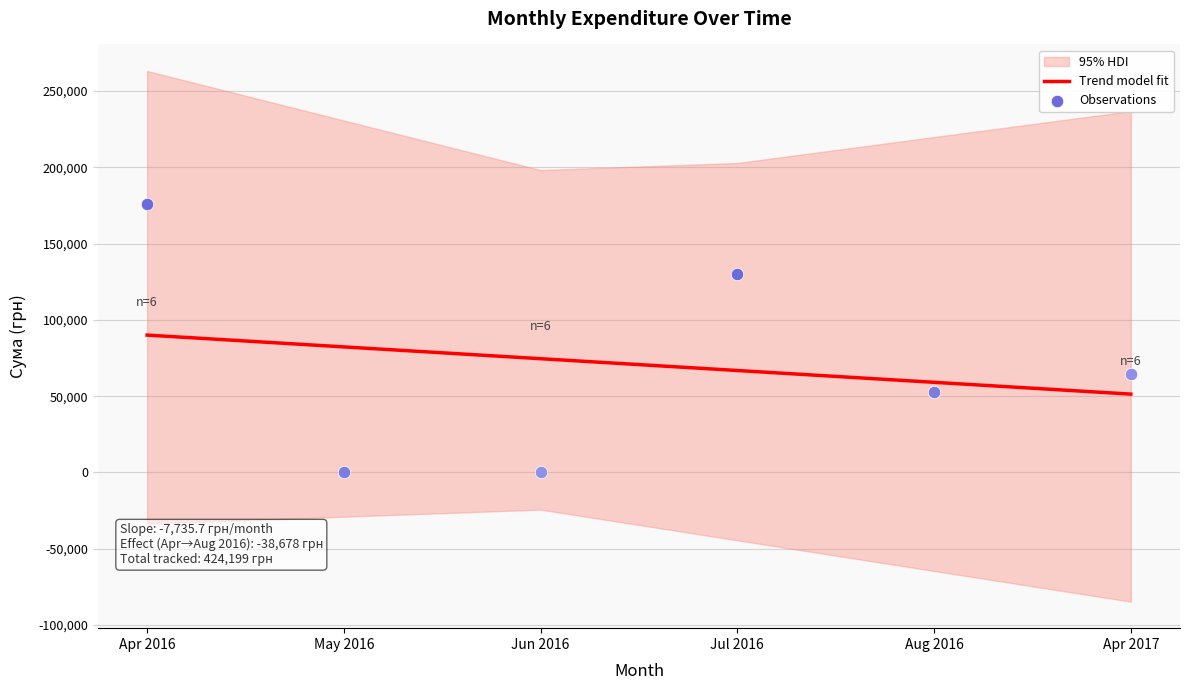

Which has a higher value, Jun 2016 or May 2016?

May 2016